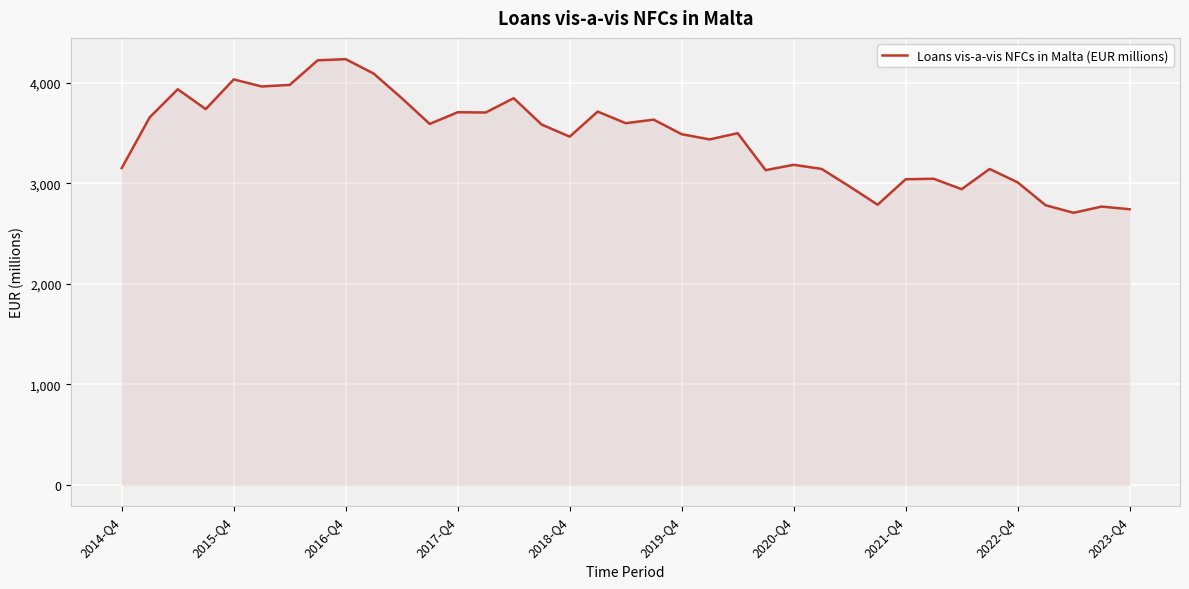

What is the difference between the maximum and minimum values?

1529.0